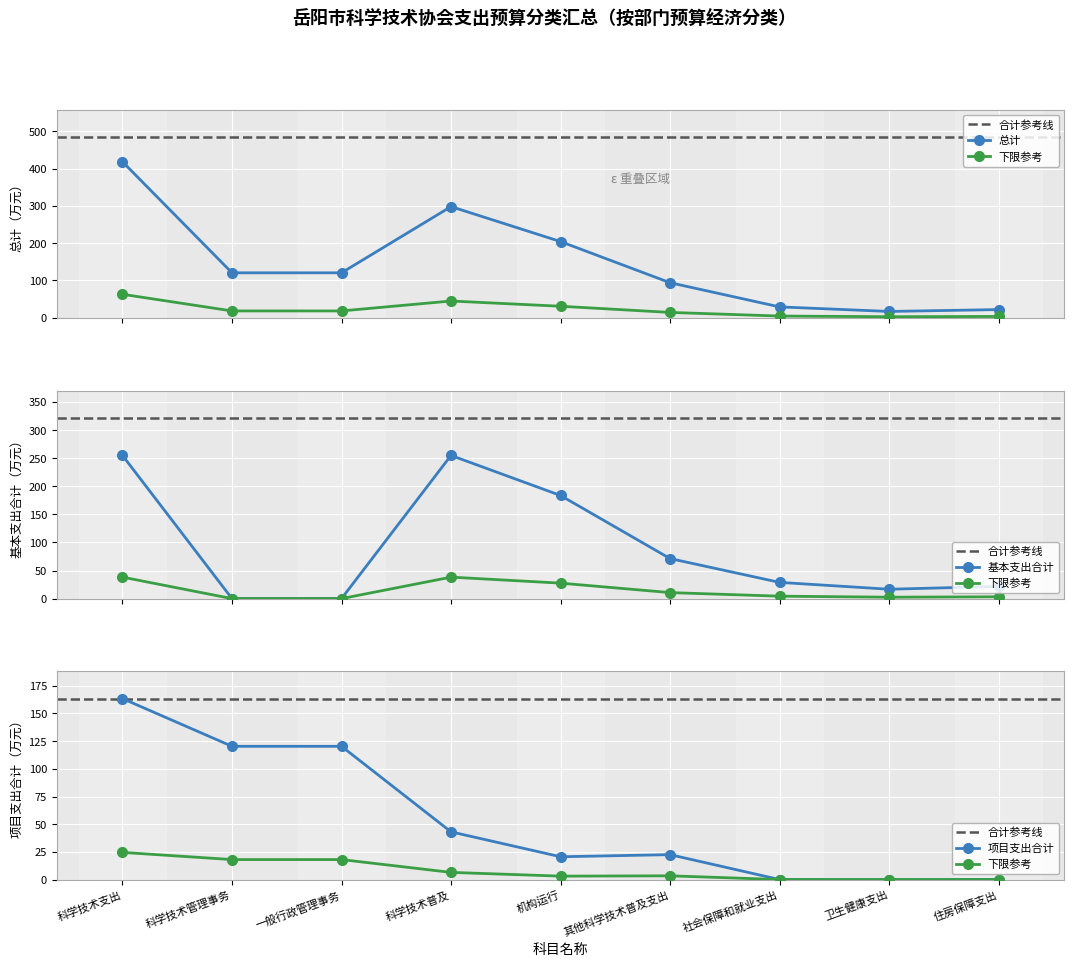

The value of 基本支出合计 at 住房保障支出 is 28.8. True or false?

False